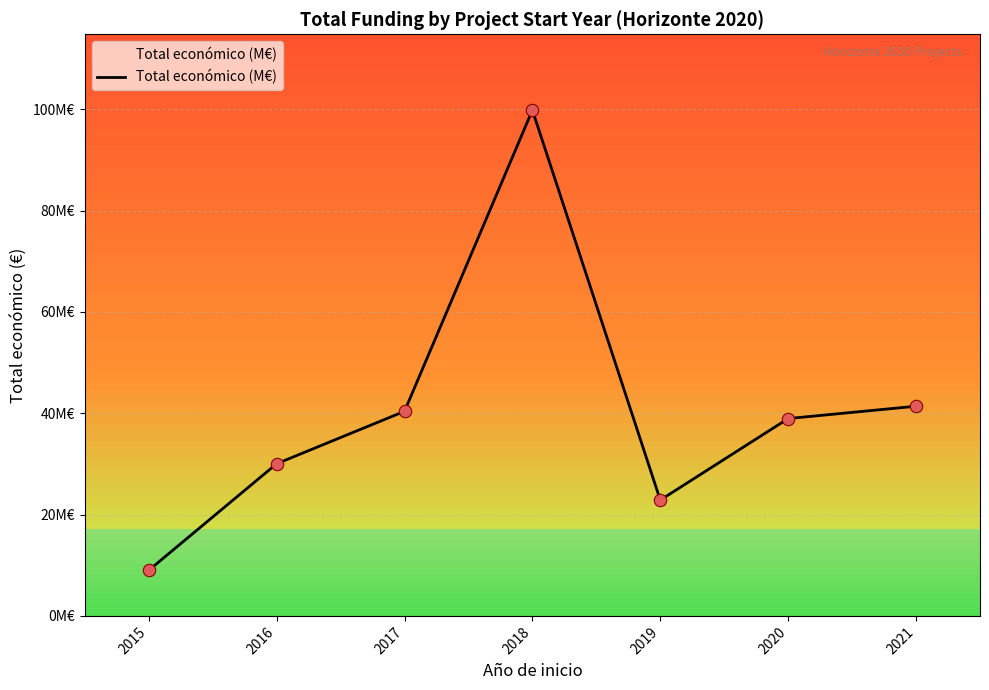

Does the chart have visible grid lines?

Yes